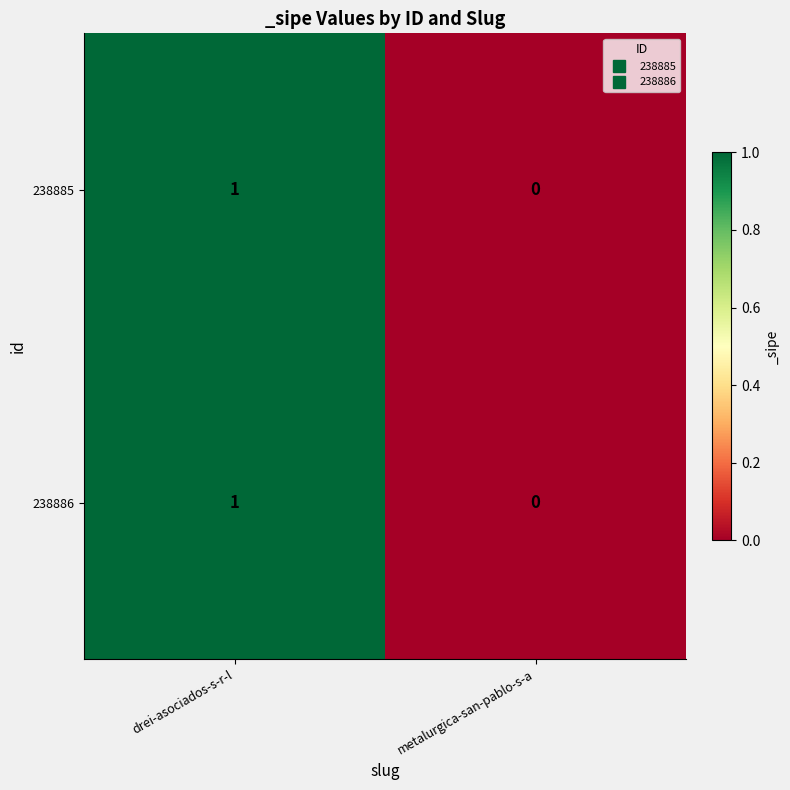

Which label corresponds to the smallest value in the chart?

metalurgica-san-pablo-s-a